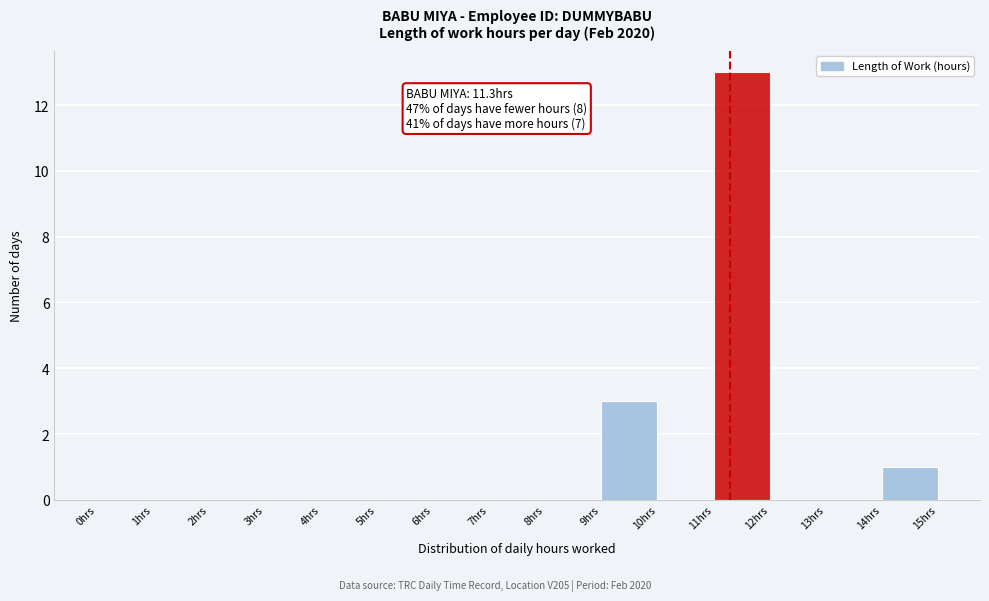

Which range on the x-axis has the tallest bar?

11 to 12